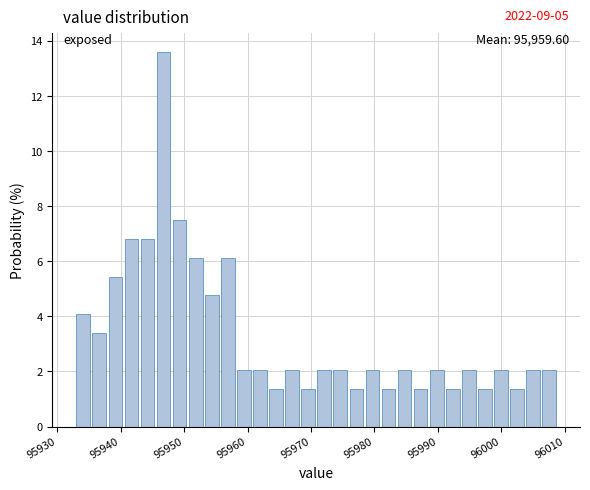

Around what value on the x-axis is the tallest bar? Give the approximate position of its centre, as read against the axis.

95947